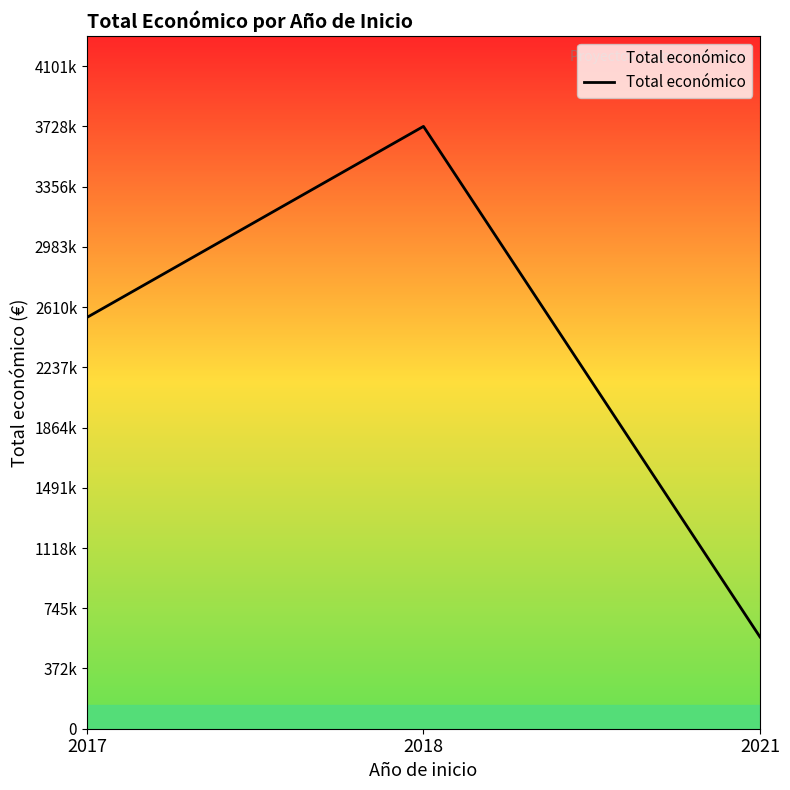

Reading left to right, list all the values displayed in this chart.

2017=2546283	2018=3728998	2021=567924